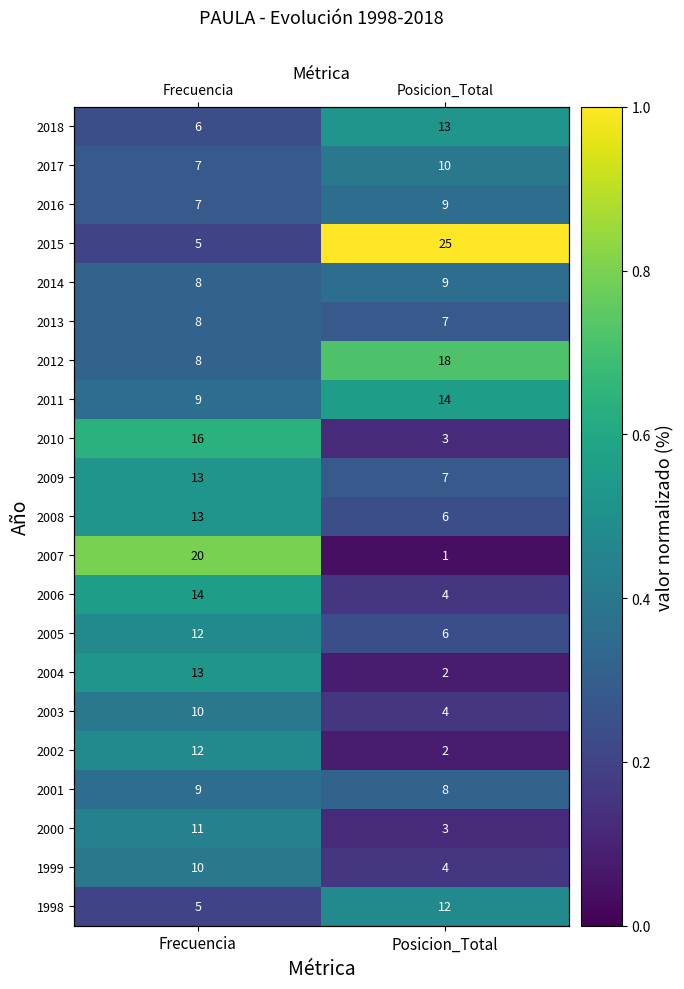

At which label does 2016 reach its minimum?

Frecuencia